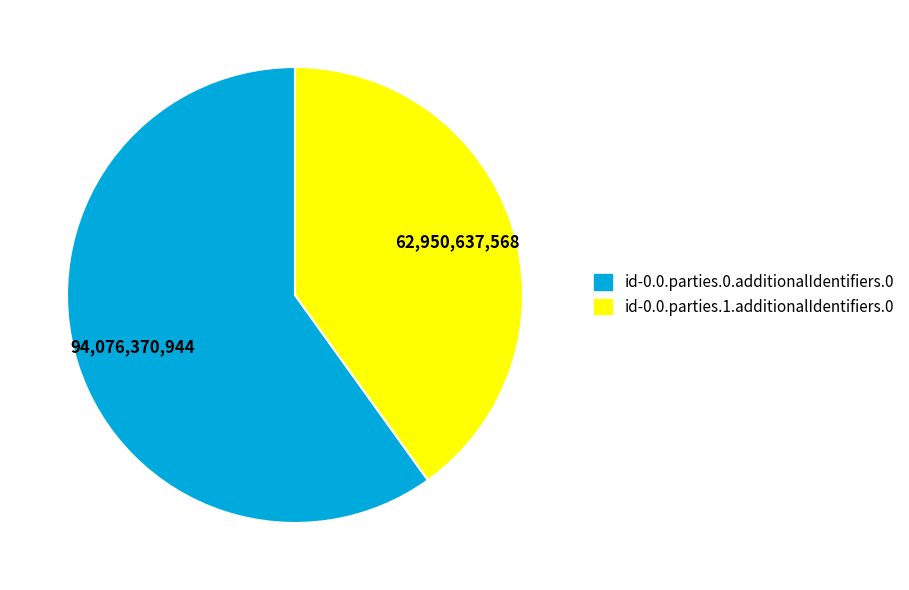

The id-0.0.parties.1.additionalIdentifiers.0 slice represents 51% of the pie. True or false?

False